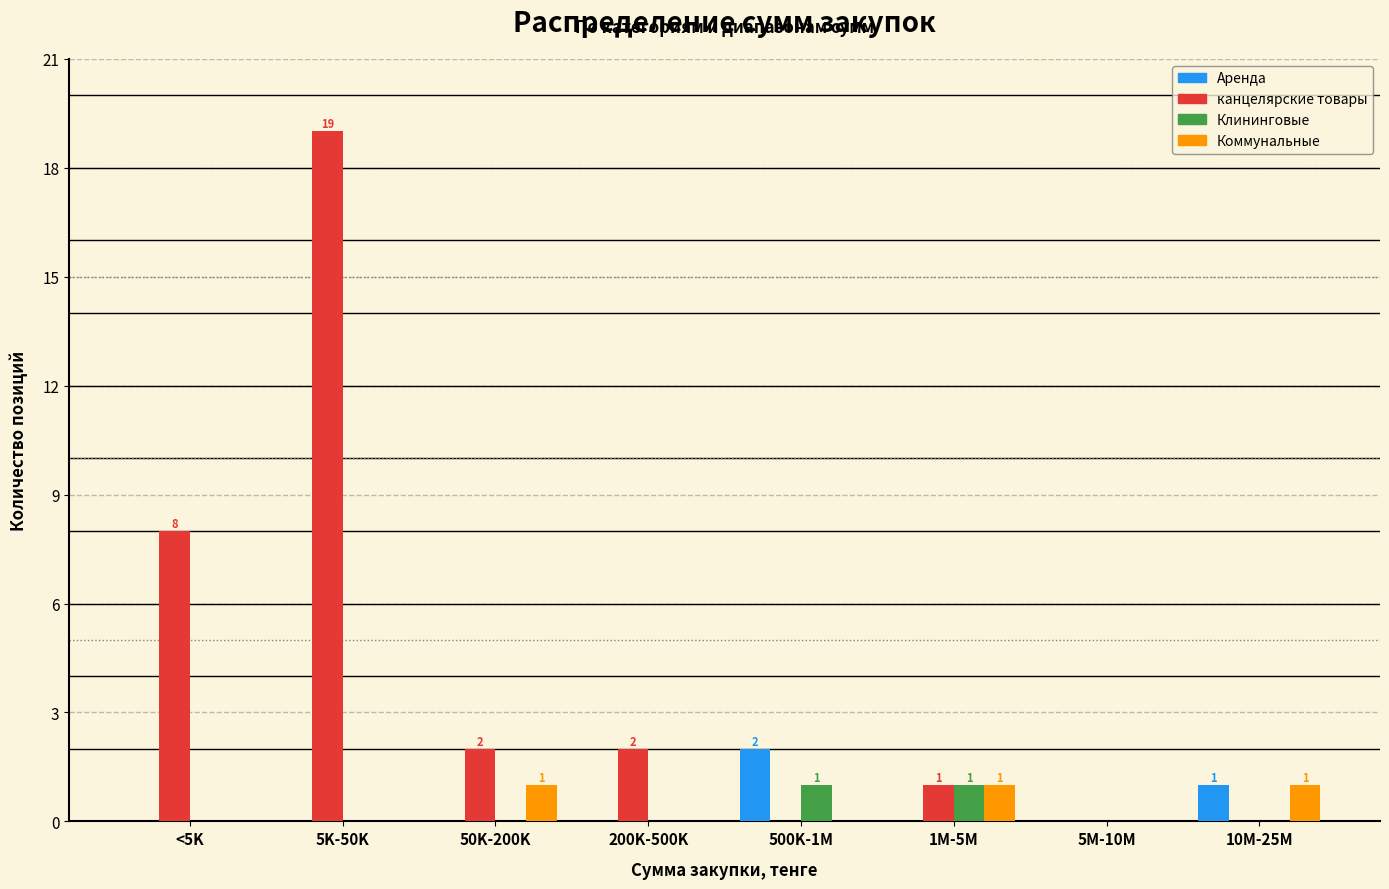

Which category has the highest value in the канцелярские товары series?

5K-50K